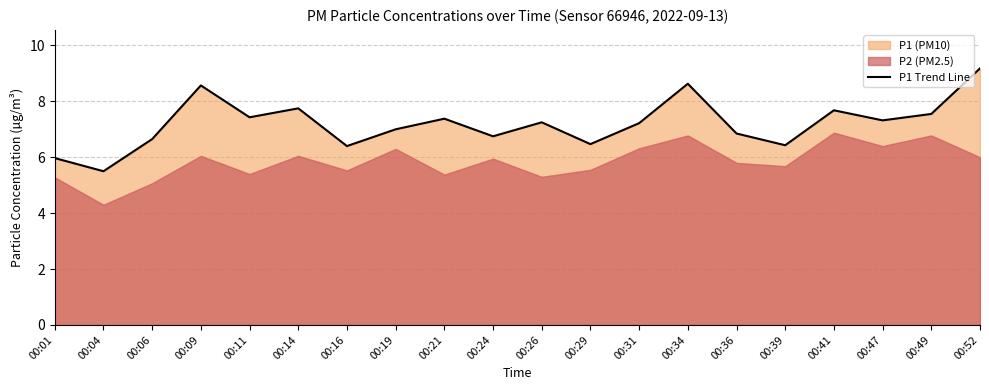

What is the value of the 2nd point from the left?

5.5